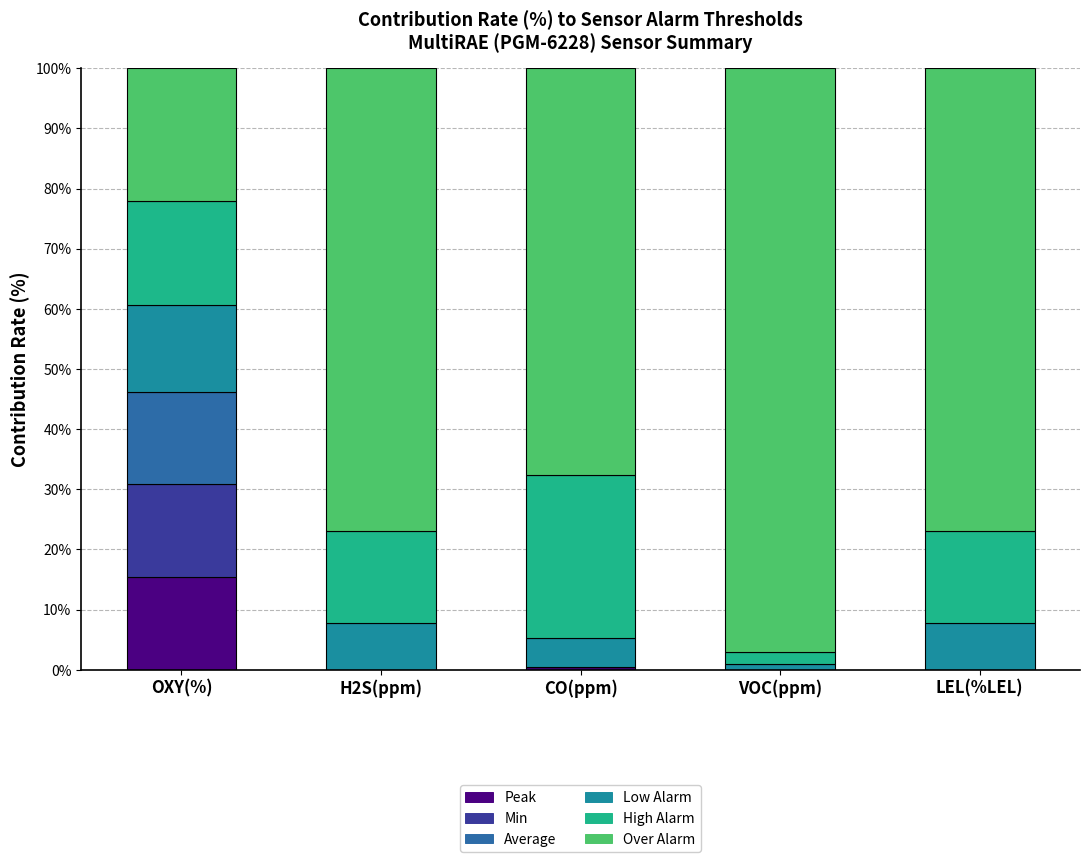

What is the total value across all series at OXY(%)?

100.0